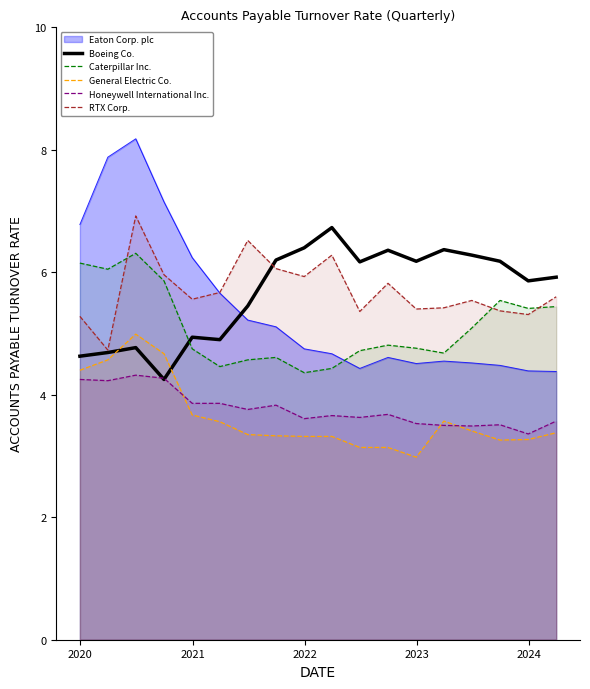

True or false: Eaton Corp. plc and Boeing Co. cross at least once.

True